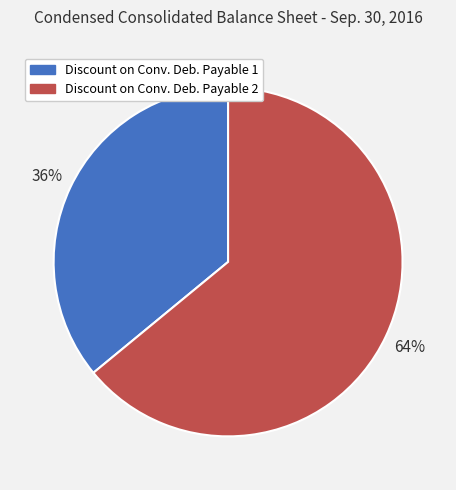

Is there a majority slice in this chart?

Yes